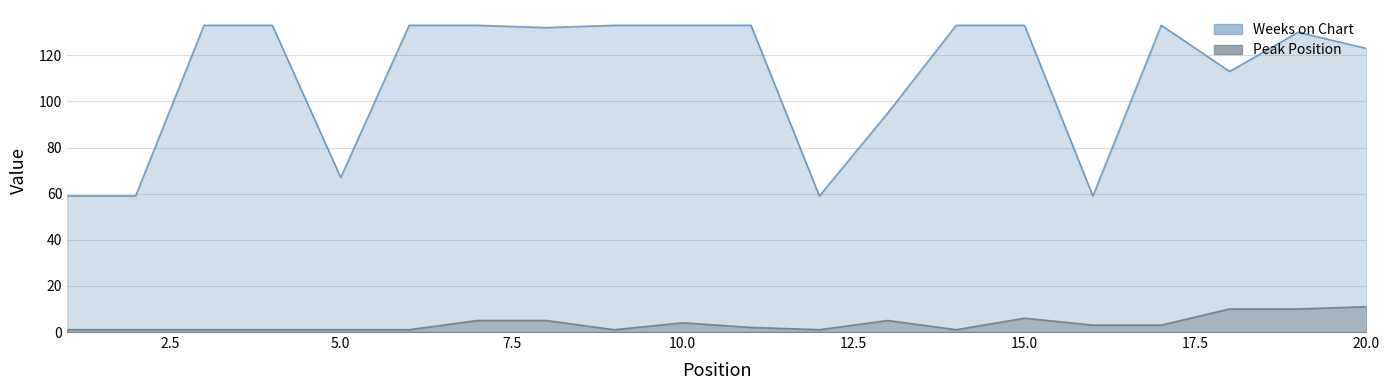

Does the chart display data point markers on the line(s)?

No